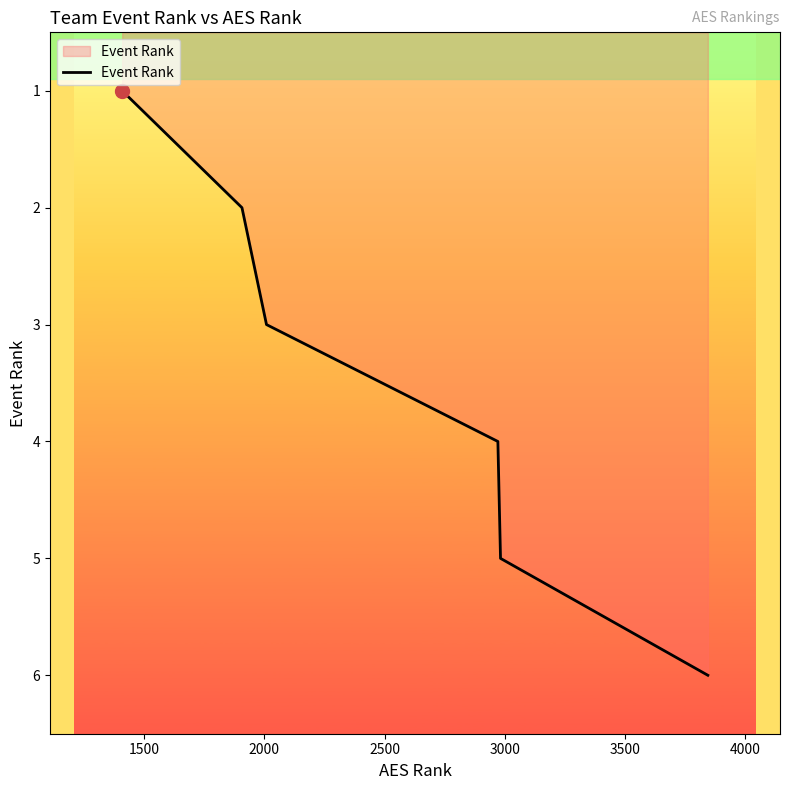

What is the difference between the maximum and minimum values?

5